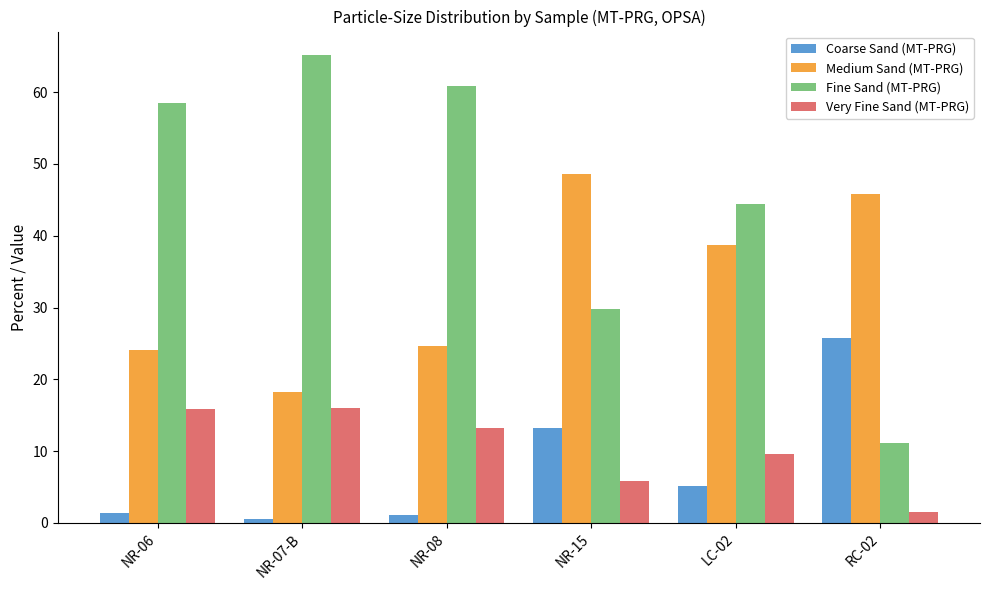

At which label does Fine Sand (MT-PRG) first exceed 58?

NR-06